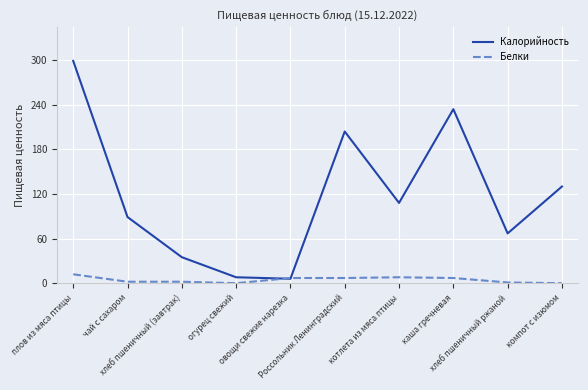

How many lines are shown in the chart?

2